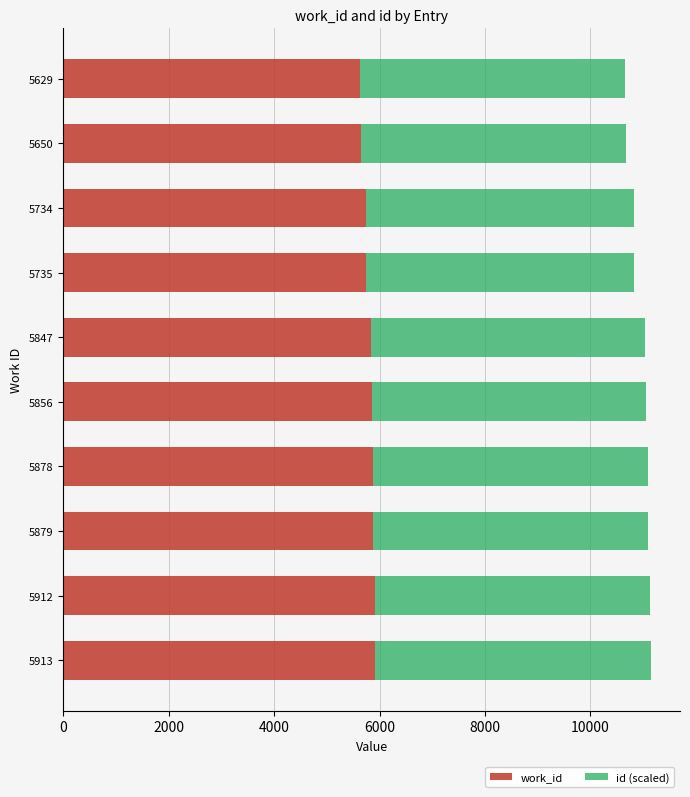

What is the lowest value of the work_id series?

5629.0